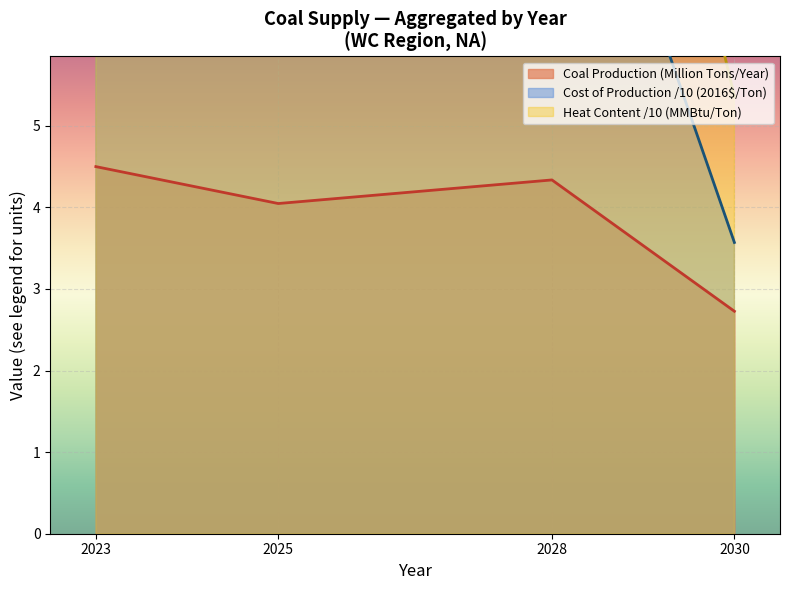

Rank the categories by Coal Production (Million Tons/Year) value from lowest to highest.

2030, 2025, 2028, 2023